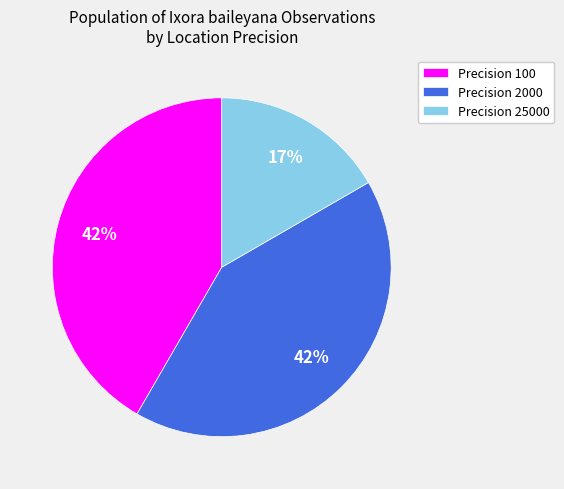

How many segments does this pie chart have?

3